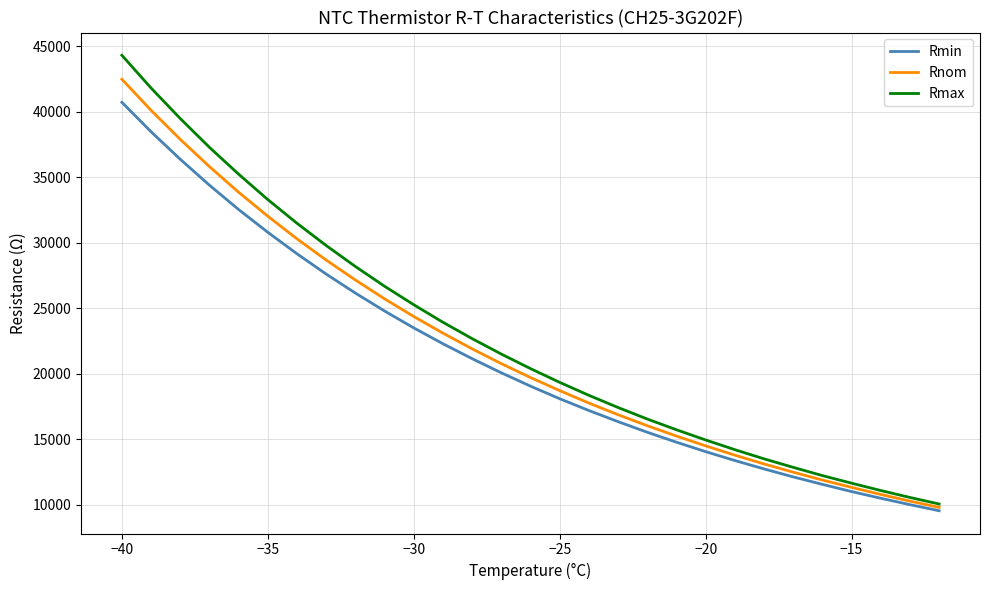

What is the maximum value shown in the chart?

44310